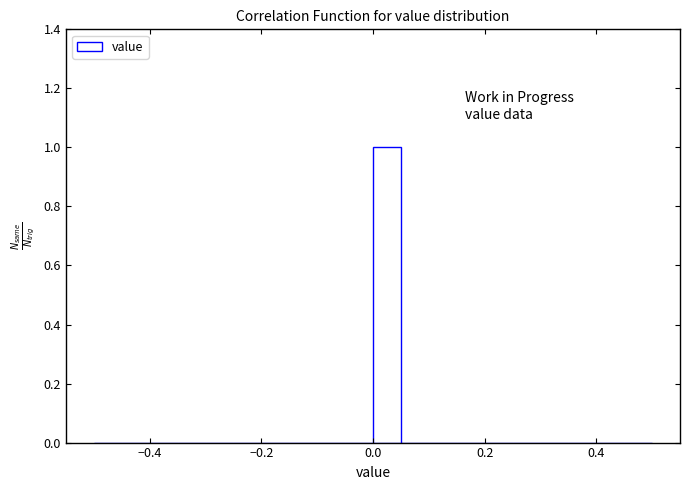

Around what value on the x-axis is the tallest bar? Give the approximate position of its centre, as read against the axis.

0.02